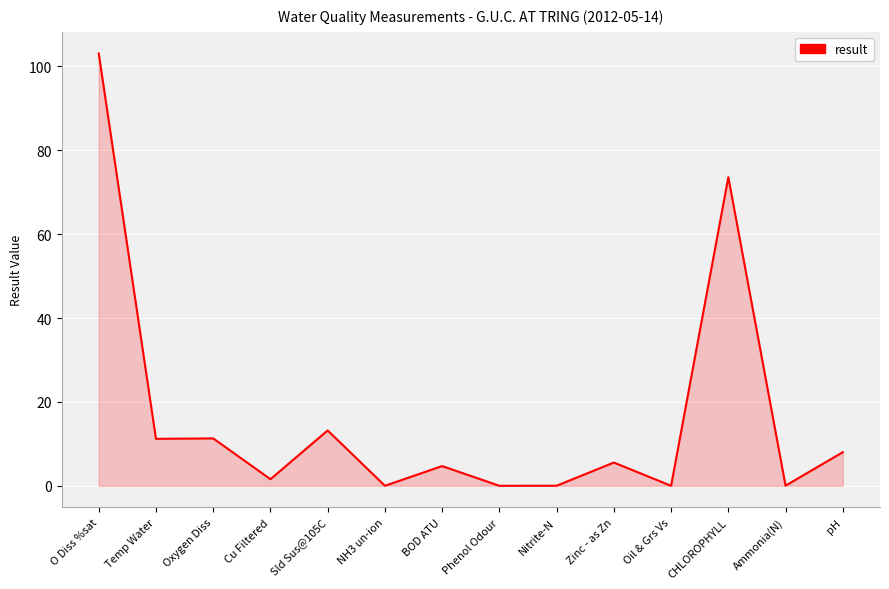

Which label corresponds to the largest value in the chart?

O Diss %sat